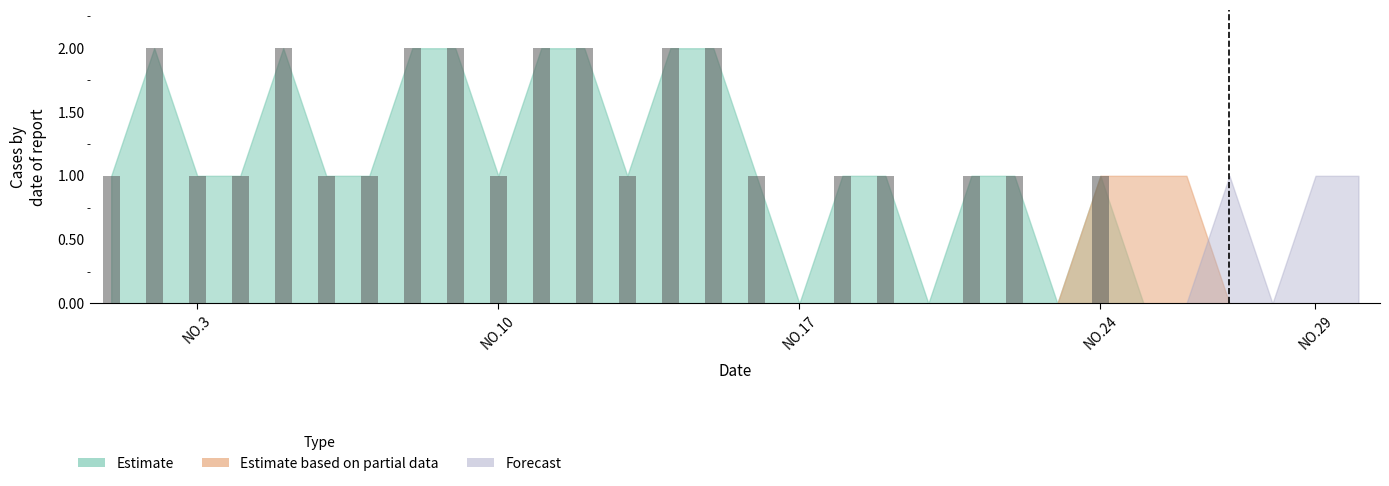

Rank the series at 29 from highest to lowest value.

Forecast, Estimate, Estimate based on partial data